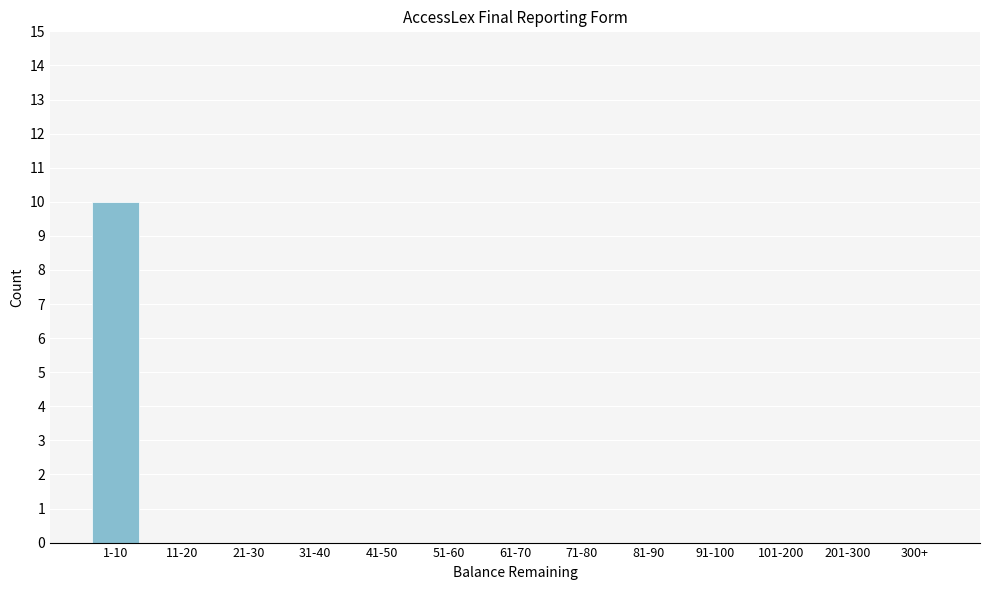

Reading left to right, list all the values displayed in this chart.

1-10=10	11-20=0	21-30=0	31-40=0	41-50=0	51-60=0	61-70=0	71-80=0	81-90=0	91-100=0	101-200=0	201-300=0	300+=0